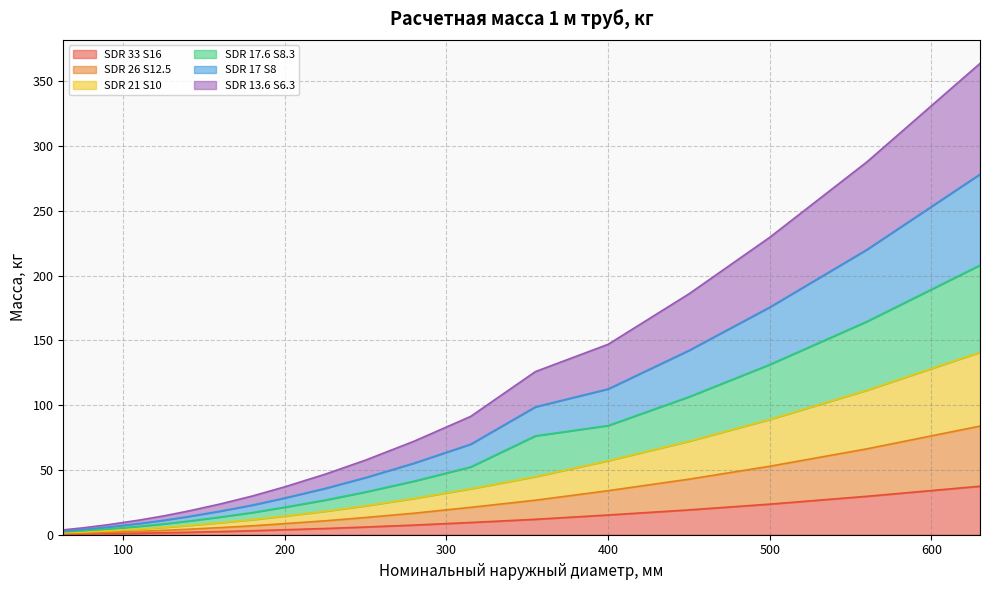

Is the value of SDR 33 S16 at 450 greater than the value of SDR 26 S12.5 at 315?

No